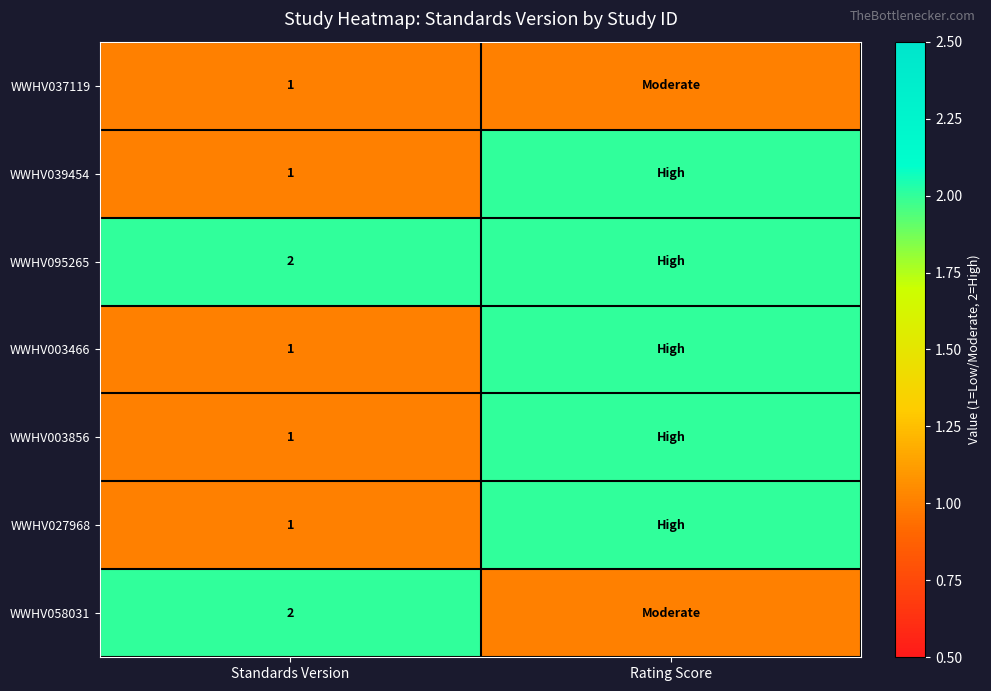

Is the value of WWHV058031 at Standards Version greater than the value of WWHV003466 at Standards Version?

Yes